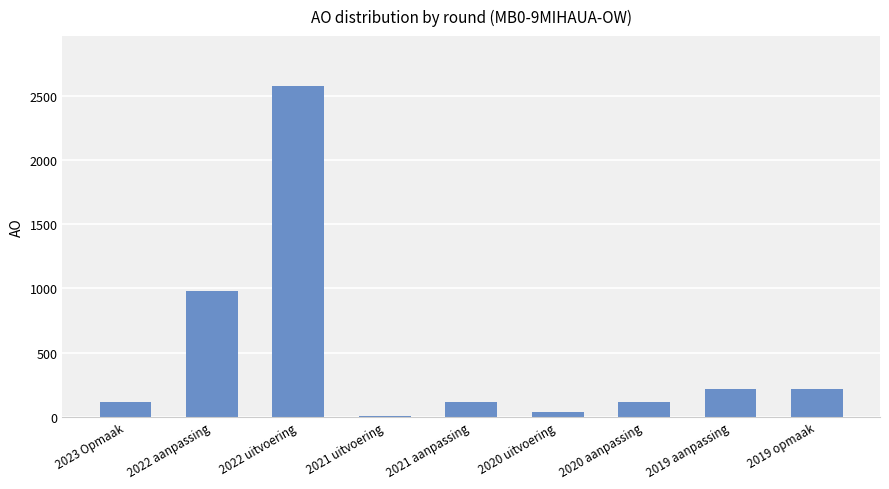

What position from the right is 2021 uitvoering?

6